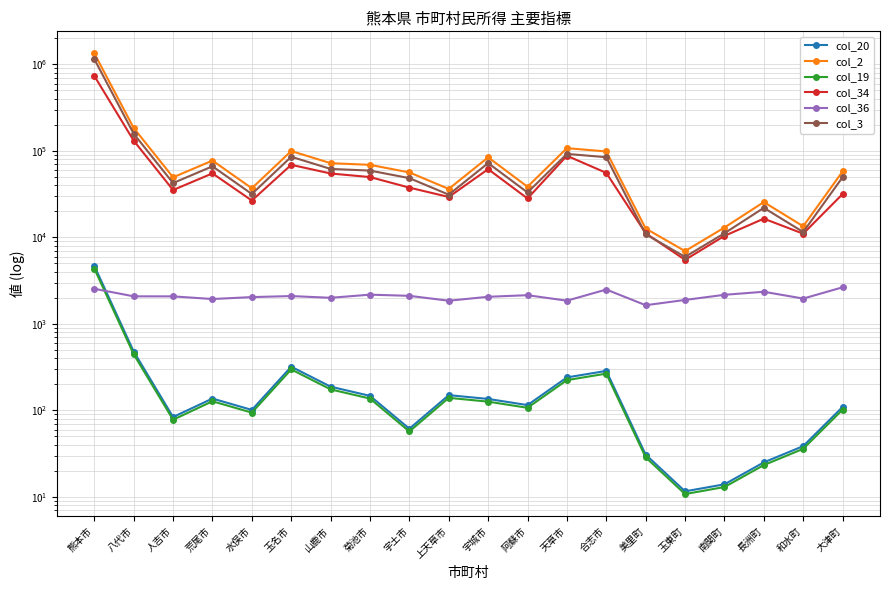

Which series has the largest total across all categories?

col_2